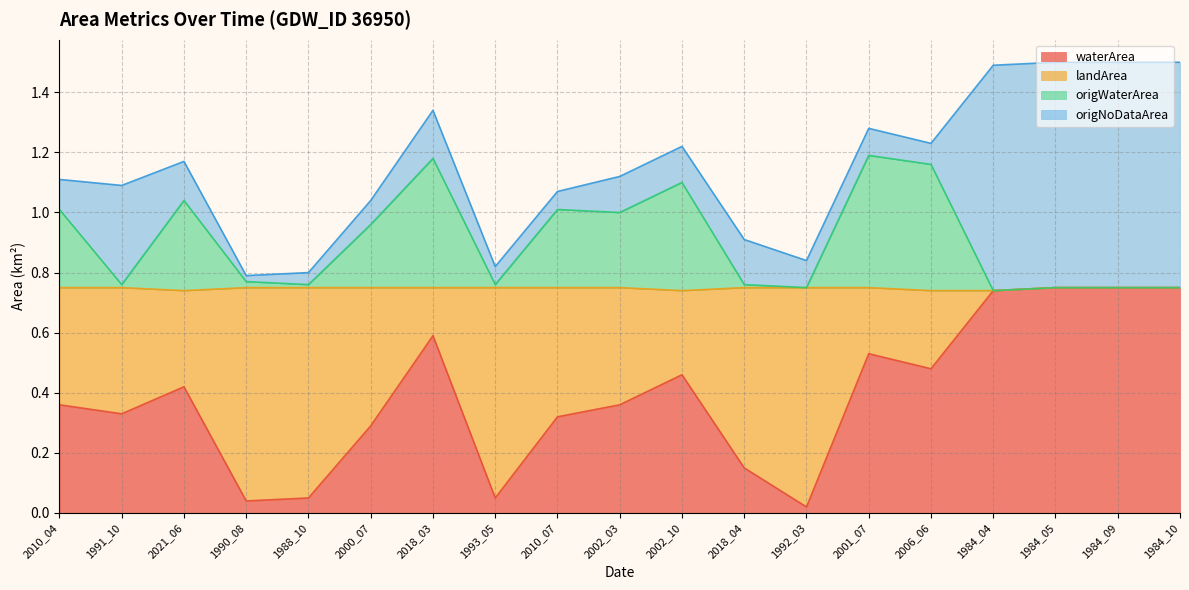

At which label is origWaterArea closest to 0?

1984_04